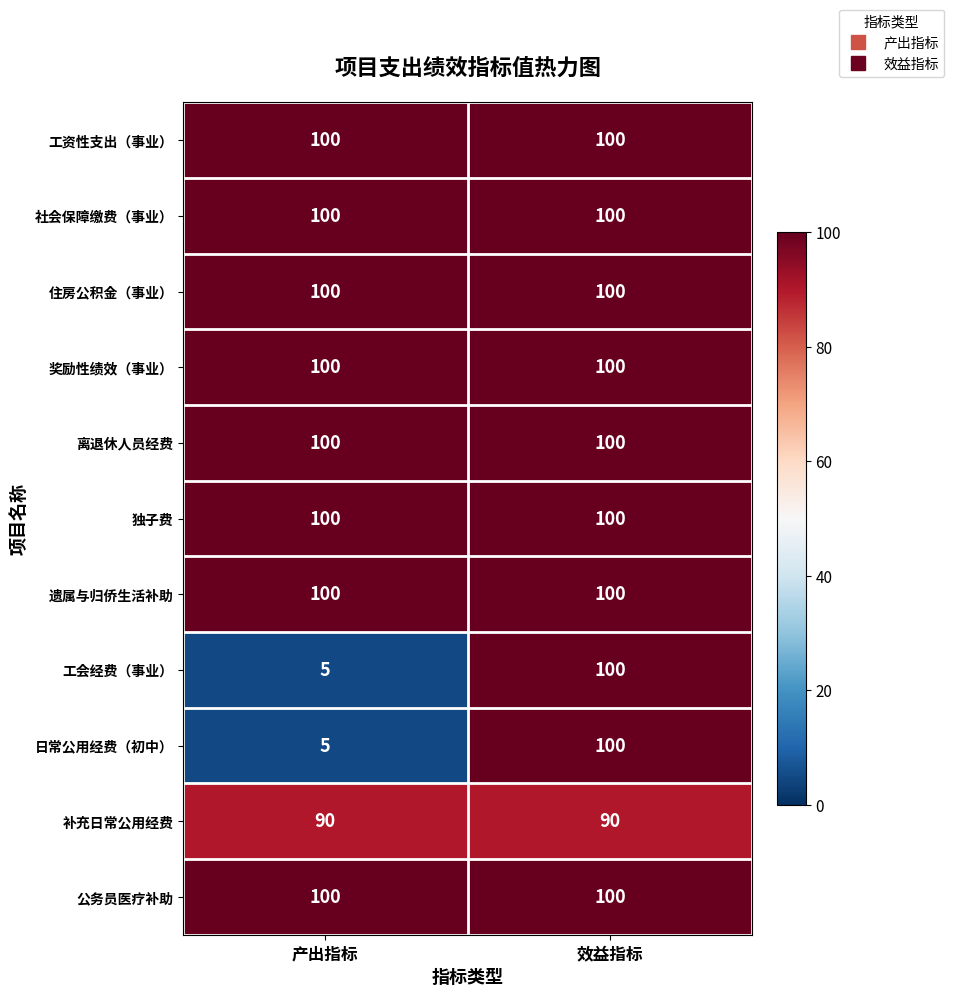

Count the number of categories in the chart.

2